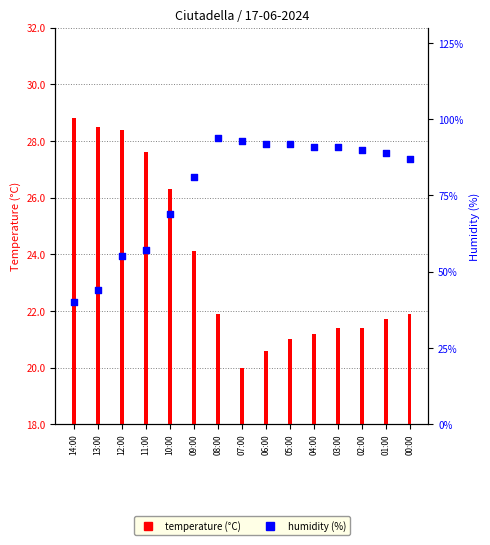

Is the value of Temperature (°C) at 00:00 greater than the value of Humidity (%) at 02:00?

No